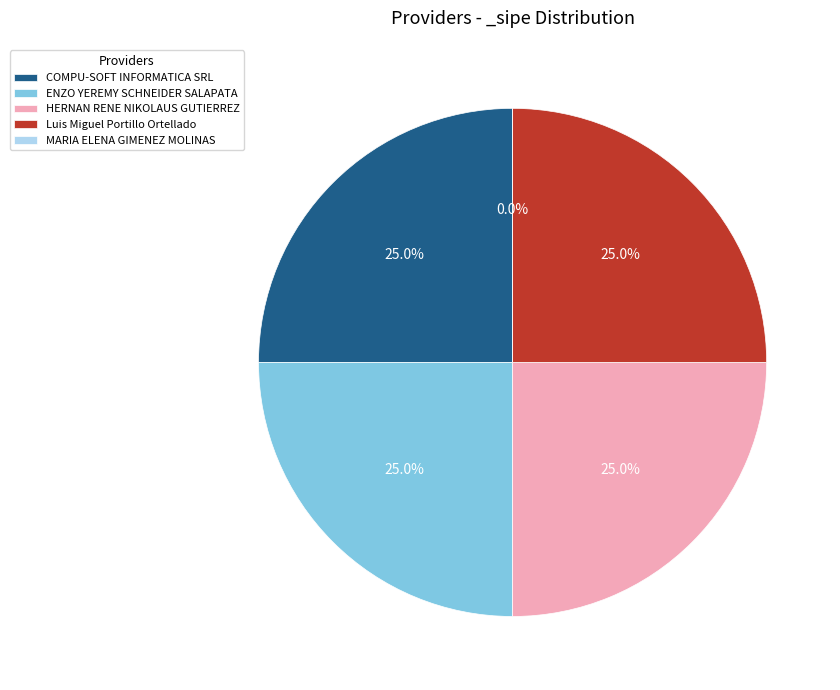

True or false: COMPU-SOFT INFORMATICA SRL accounts for 14% of the total.

False